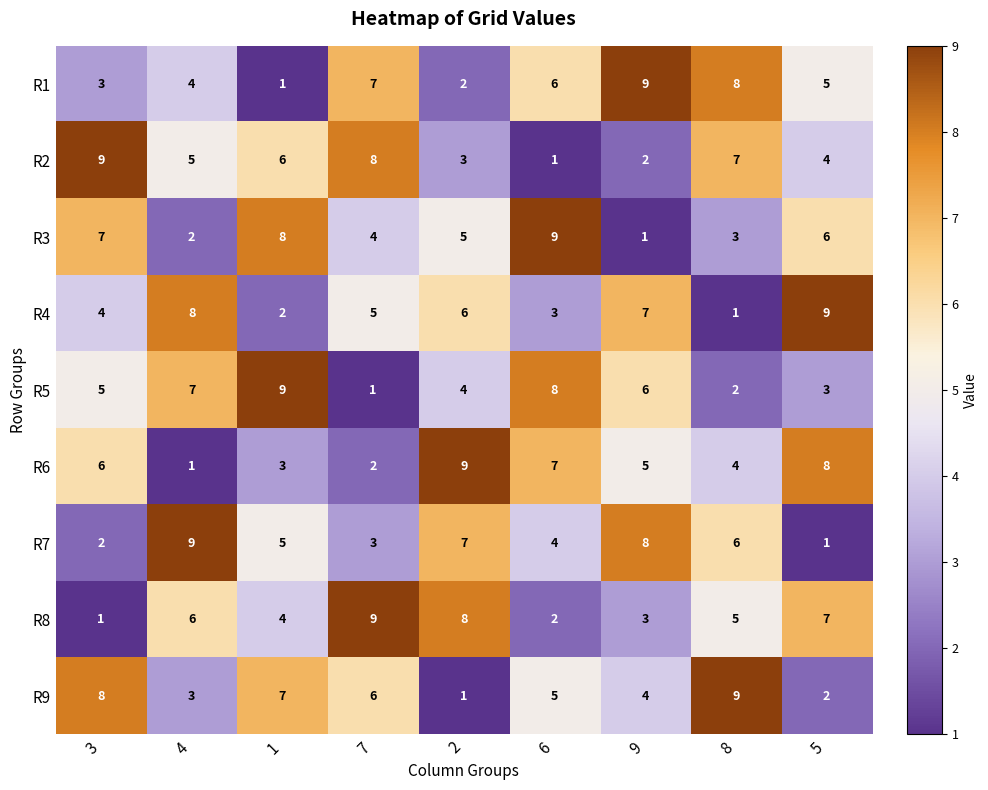

Which category has the highest value in the R8 series?

7